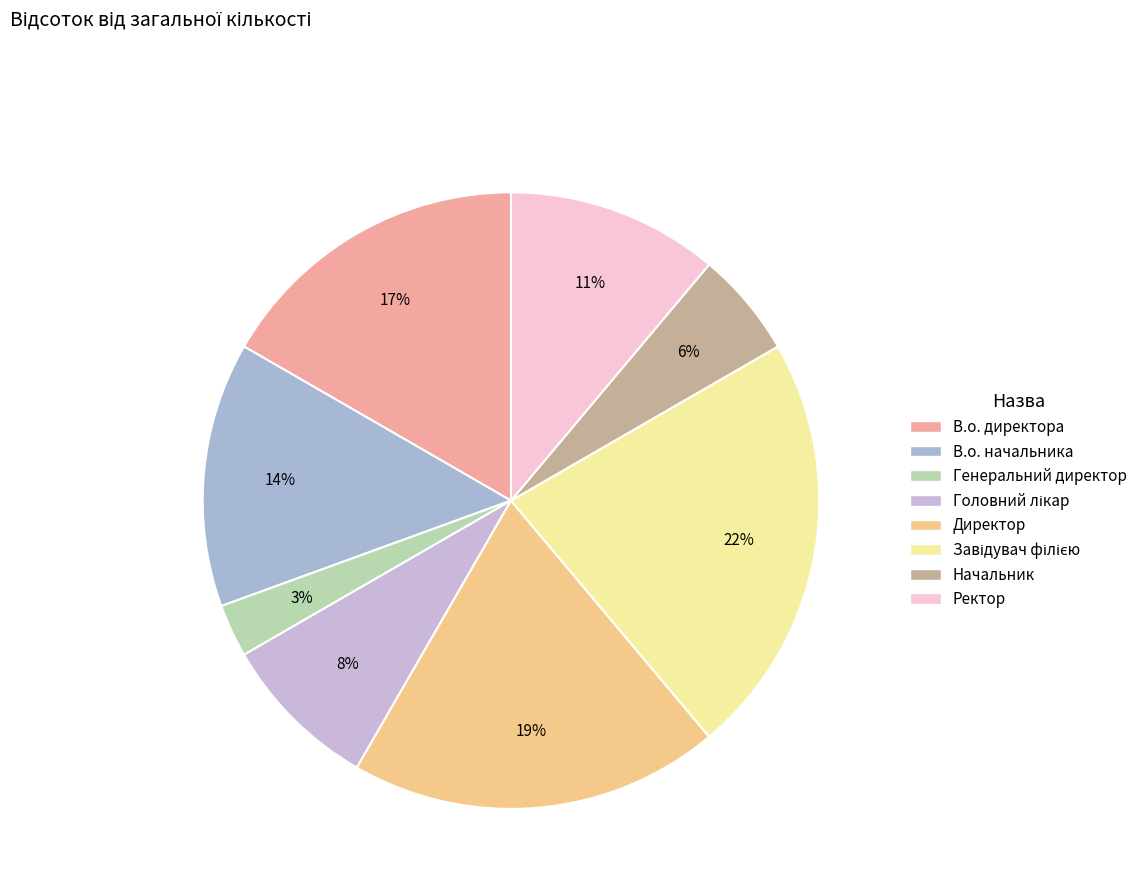

What percentage is the В.о. начальника slice, to the nearest percent?

14%